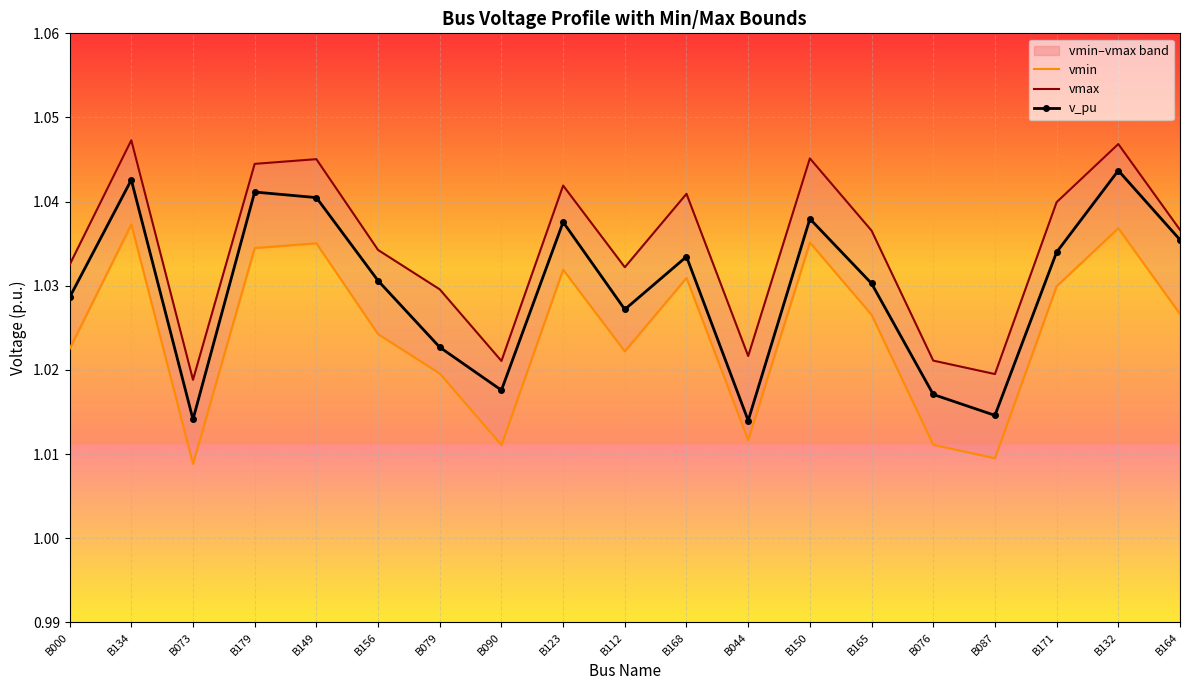

Which series changed the most between B044 and B132?

v_pu